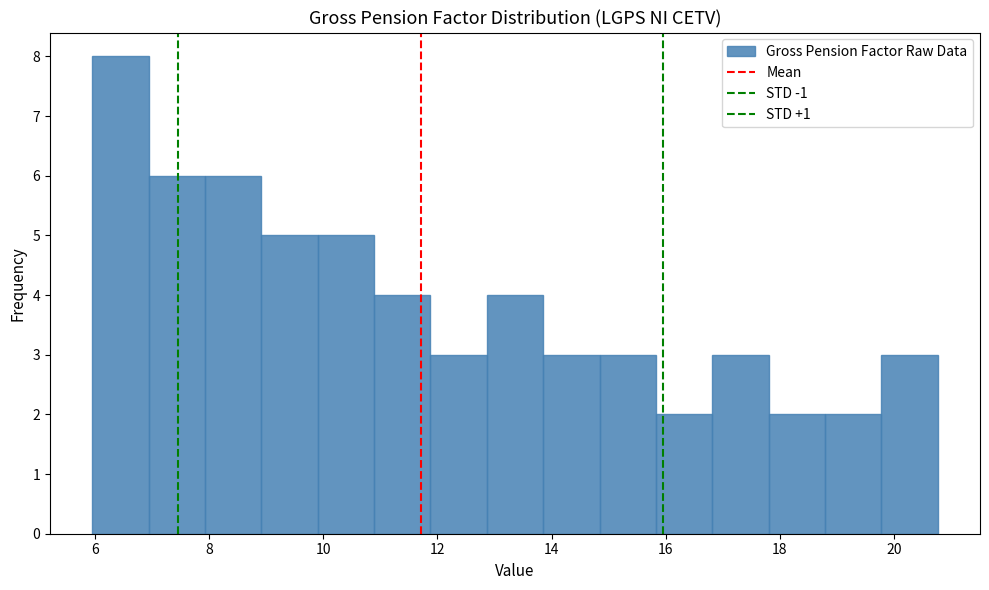

Reading left to right, list every bar in this chart as the range it spans on the x-axis followed by its height. Neither the bar edges nor the heights are printed on the chart, so give them approximately, as read against the axes.

6.0 to 7.0: 8
7.0 to 8.0: 6
8.0 to 9.0: 6
9.0 to 10.0: 5
10.0 to 10.8: 5
10.8 to 11.8: 4
11.8 to 12.8: 3
12.8 to 13.8: 4
13.8 to 14.8: 3
14.8 to 15.8: 3
15.8 to 16.8: 2
16.8 to 17.8: 3
17.8 to 18.8: 2
18.8 to 19.8: 2
19.8 to 20.8: 3